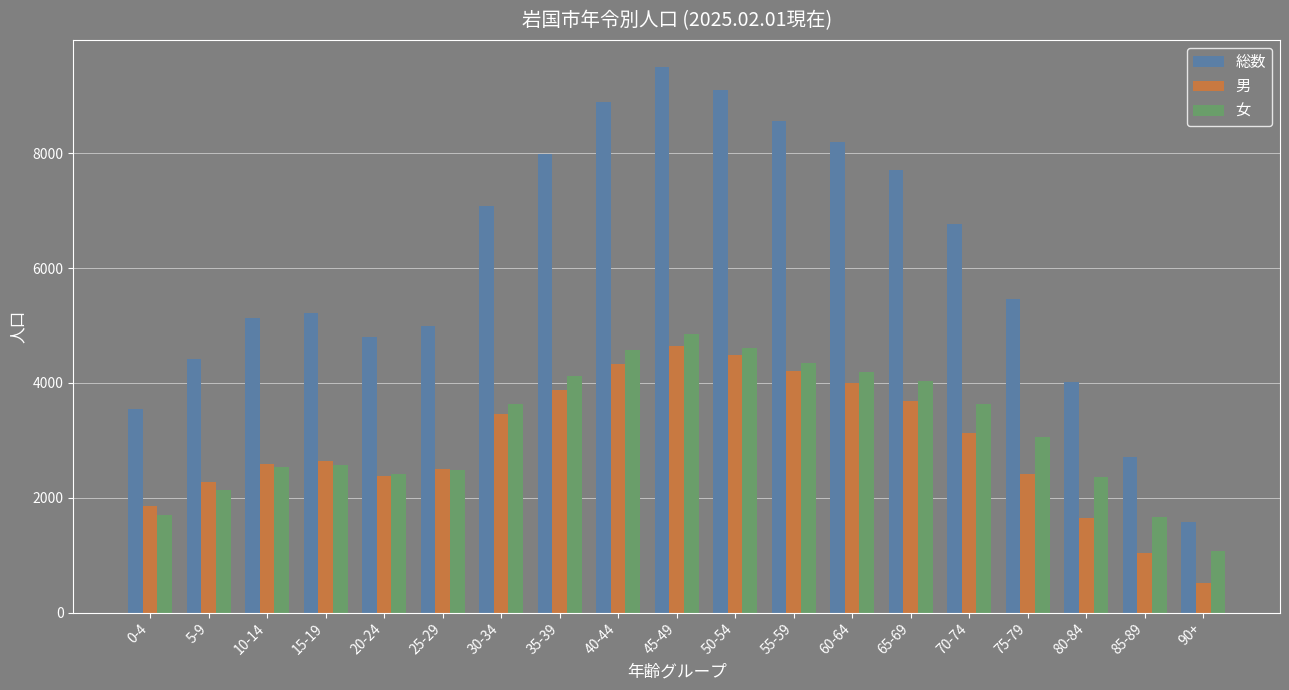

What is the difference between the second highest and minimum values in the 男 series?

3975